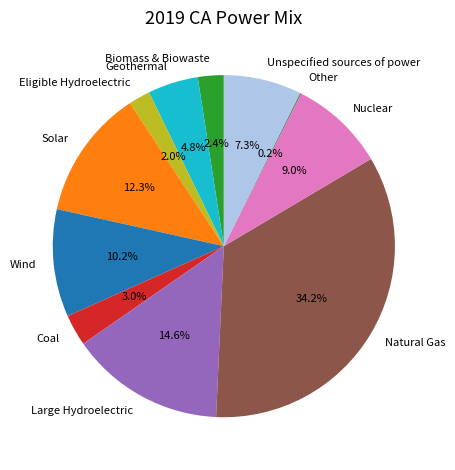

Which slice is the largest?

Natural Gas